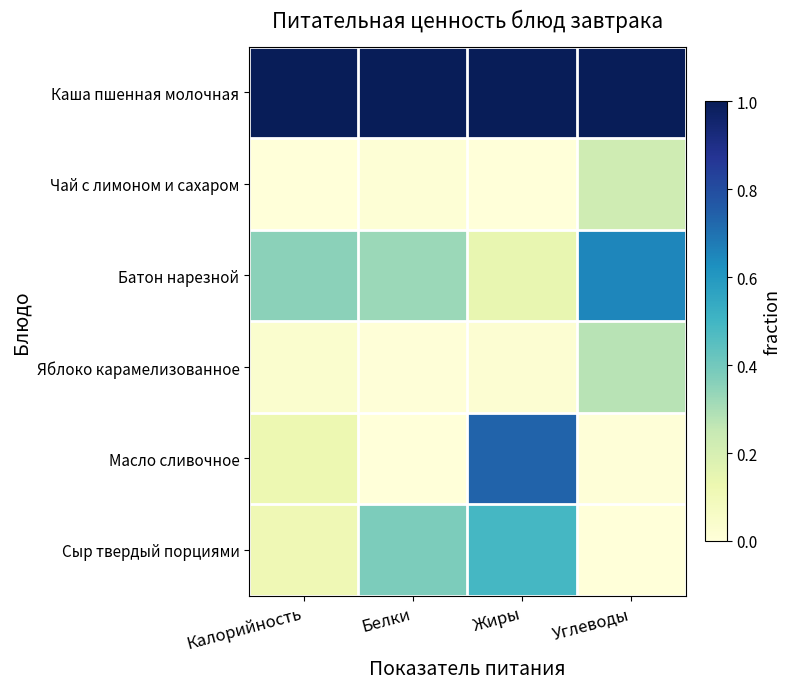

Reading left to right, extract all data points from this chart.

Каша пшенная молочная: Калорийность=1.0	Белки=1.0	Жиры=1.0	Углеводы=1.0
Чай с лимоном и сахаром: Калорийность=0.0	Белки=0.0	Жиры=0.0	Углеводы=0.2
Батон нарезной: Калорийность=0.4	Белки=0.3	Жиры=0.1	Углеводы=0.7
Яблоко карамелизованное: Калорийность=0.0	Белки=0.0	Жиры=0.0	Углеводы=0.3
Масло сливочное: Калорийность=0.1	Белки=0.0	Жиры=0.7	Углеводы=0.0
Сыр твердый порциями: Калорийность=0.1	Белки=0.4	Жиры=0.5	Углеводы=0.0